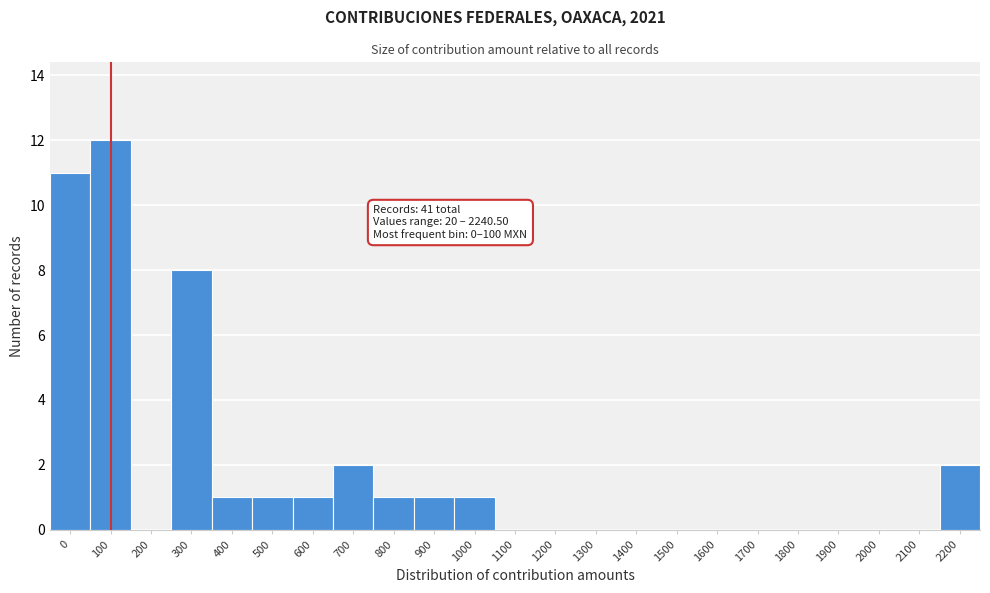

Reading left to right, what are all the values shown in this chart?

0=11	100=12	200=0	300=8	400=1	500=1	600=1	700=2	800=1	900=1	1000=1	1100=0	1200=0	1300=0	1400=0	1500=0	1600=0	1700=0	1800=0	1900=0	2000=0	2100=0	2200=2